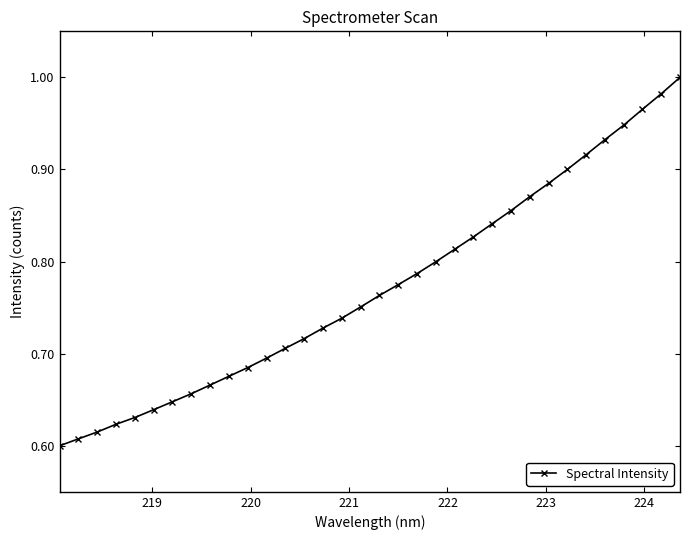

What is the difference between the maximum and minimum values?

0.4